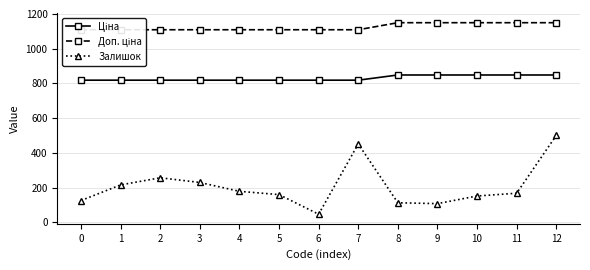

What is the difference between the highest and lowest values at 5?

950.2